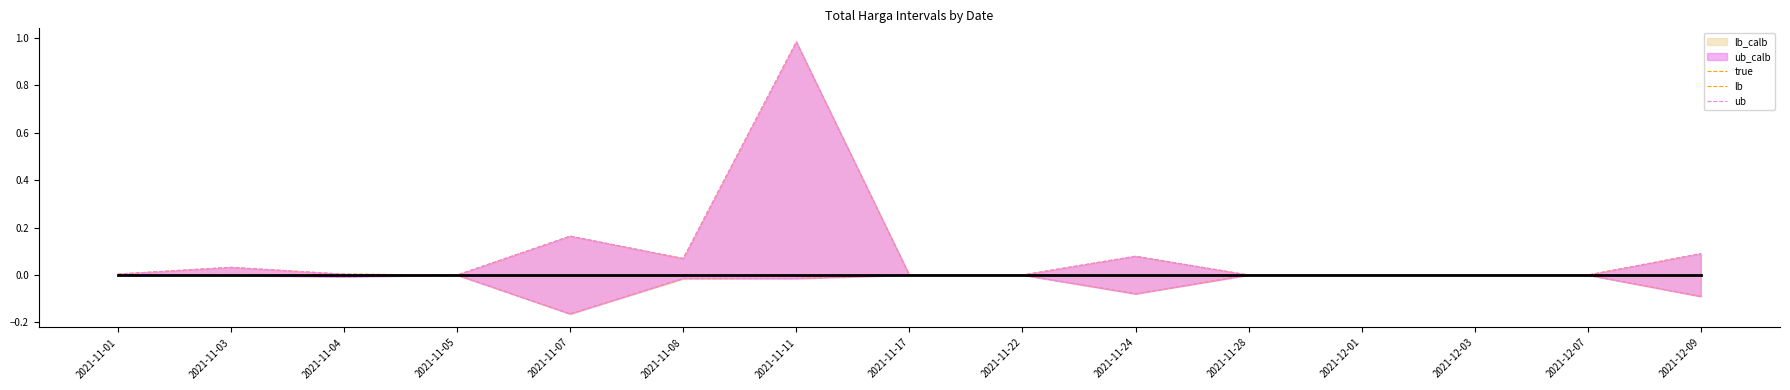

Where is the first local maximum for lb?

2021-11-04